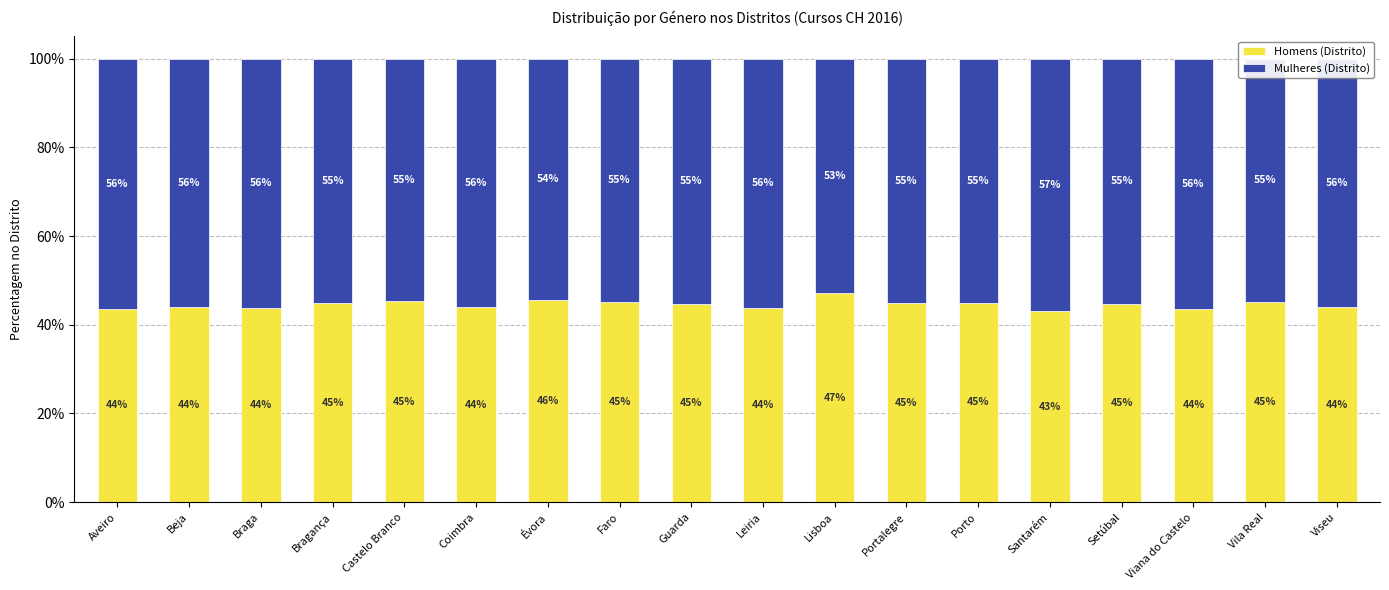

What are all the series names shown in the legend?

Homens (Distrito), Mulheres (Distrito)